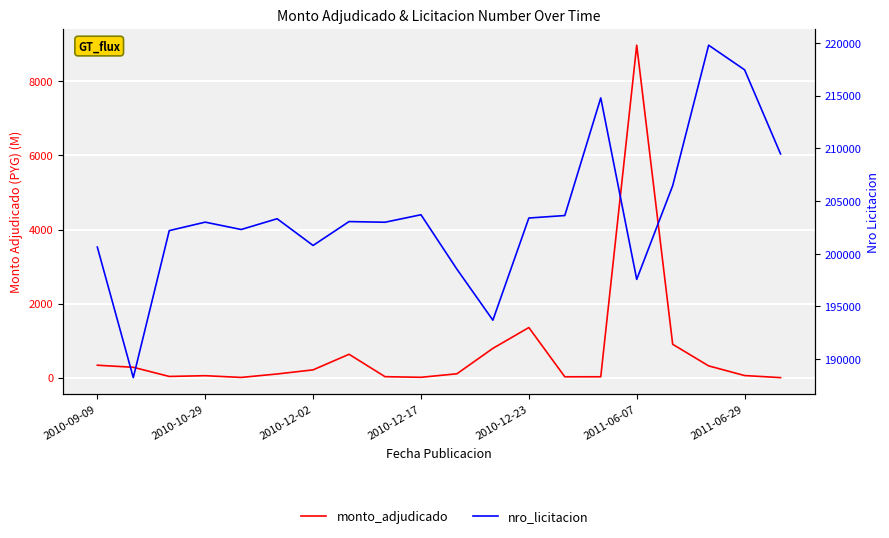

How many values in the nro_licitacion series are below 203053?

10